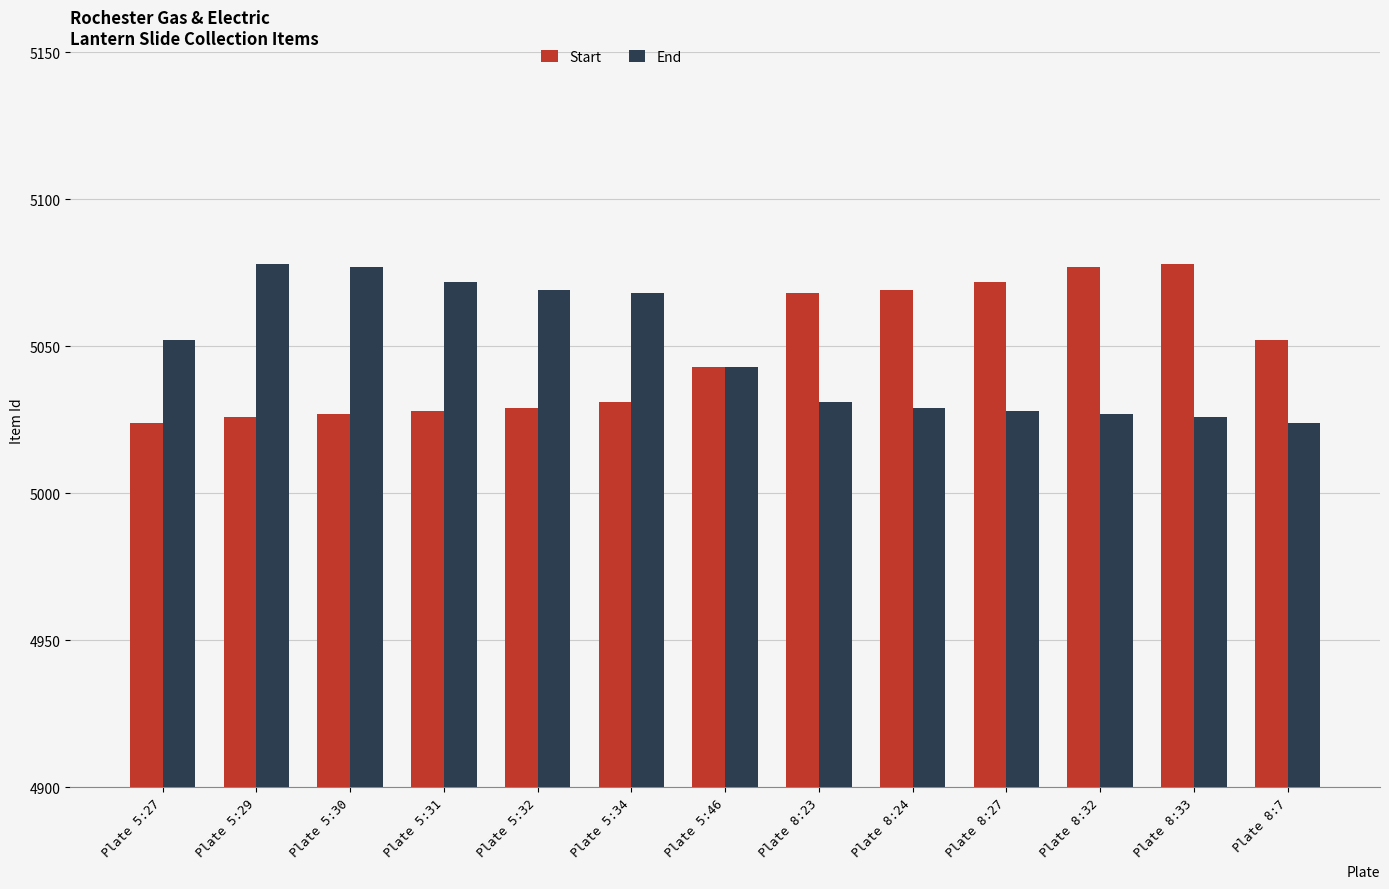

Which series changed the most between Plate 5:27 and Plate 5:34?

End